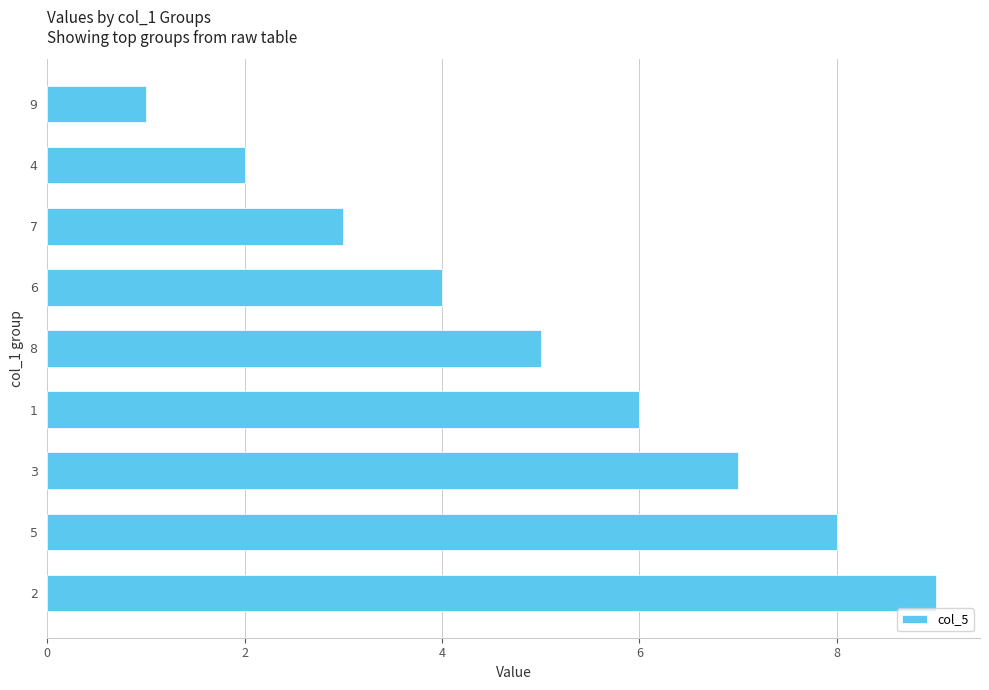

Reading top to bottom, what are all the values shown in this chart?

1	2	3	4	5	6	7	8	9